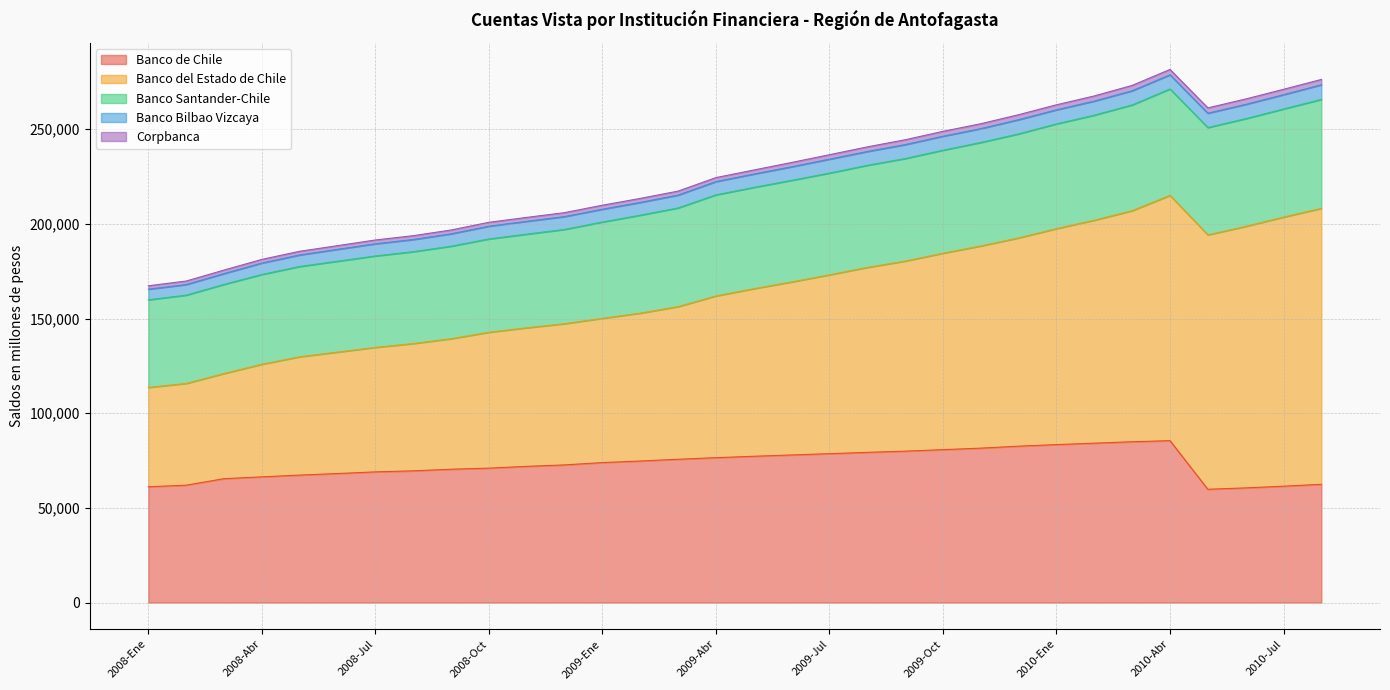

How many values in the Corpbanca series are below 2143?

16